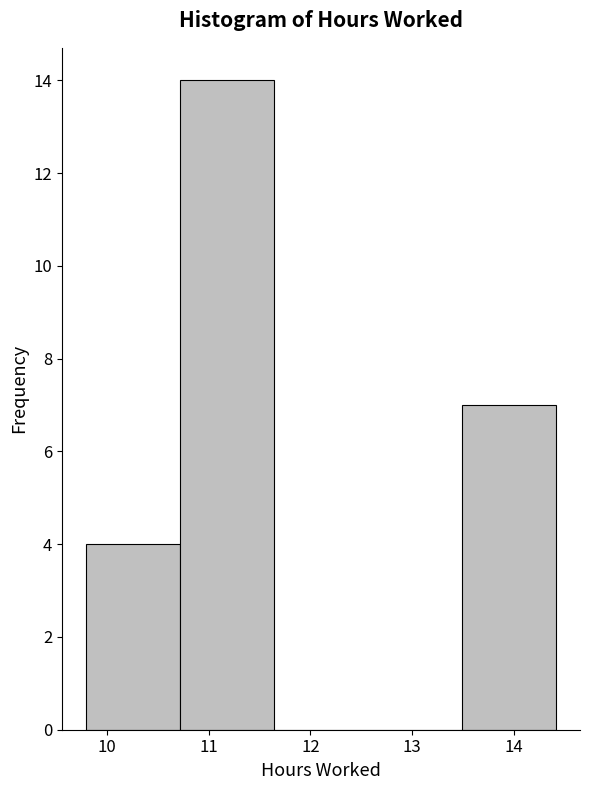

Over which range of the x-axis is the bar tallest?

10.7 to 11.6